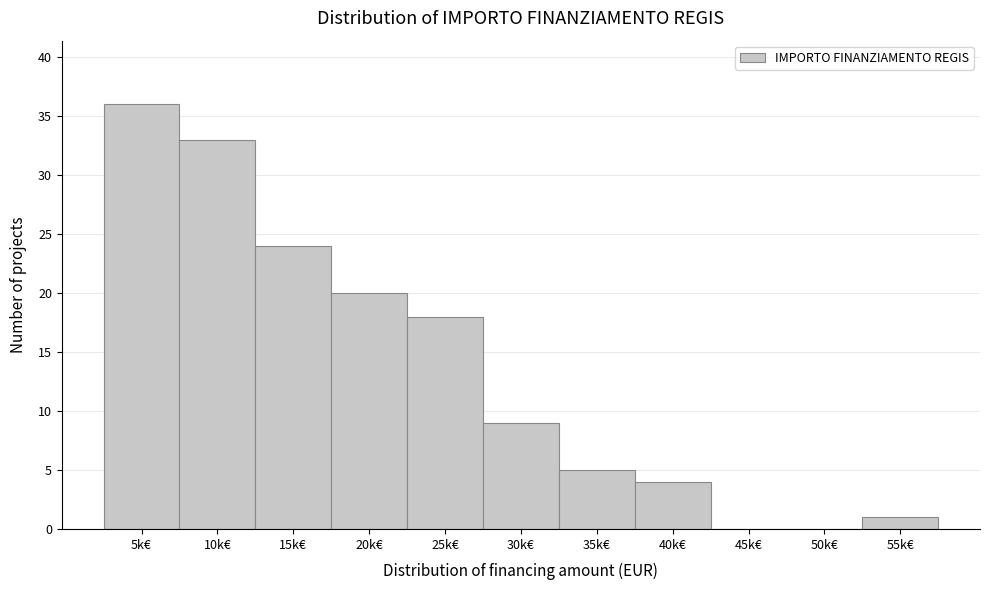

Reading left to right, what are all the values shown in this chart?

5k€=36	10k€=33	15k€=24	20k€=20	25k€=18	30k€=9	35k€=5	40k€=4	45k€=0	50k€=0	55k€=1